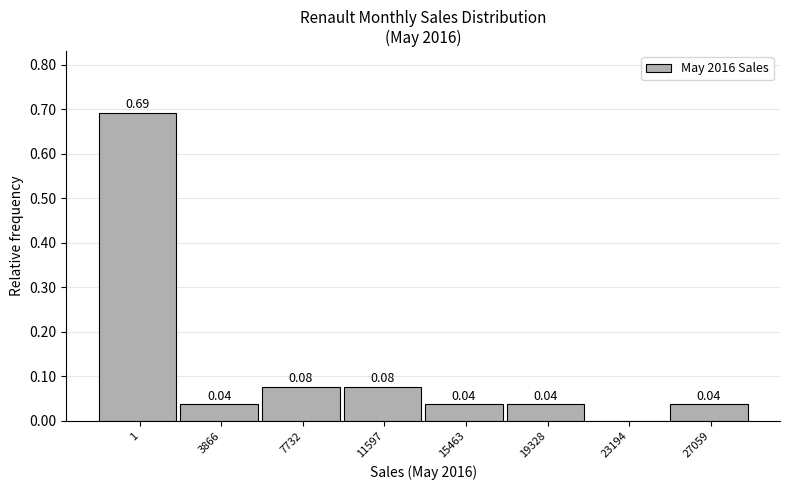

What is the sum of all values?

1.0